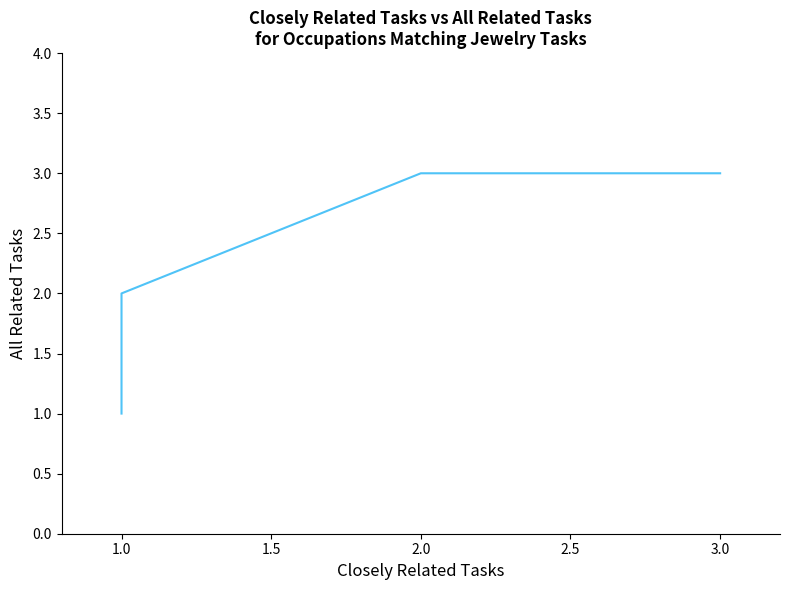

Approximately how many times larger is the value at 2.0 compared to 2.0?

1.0